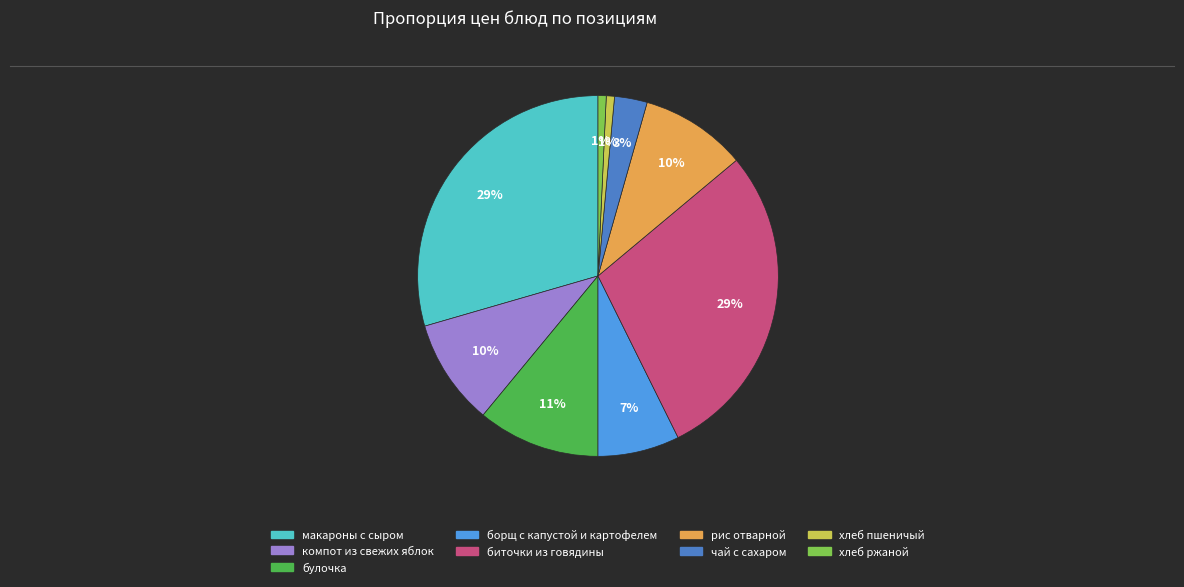

Is there a majority slice in this chart?

No